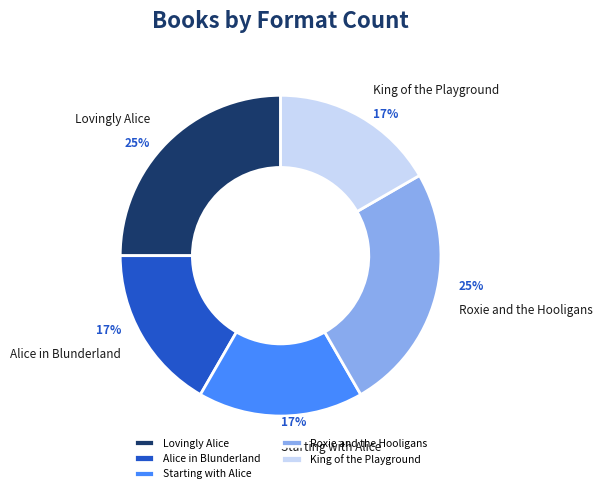

The Alice in Blunderland slice represents 17% of the pie. True or false?

True